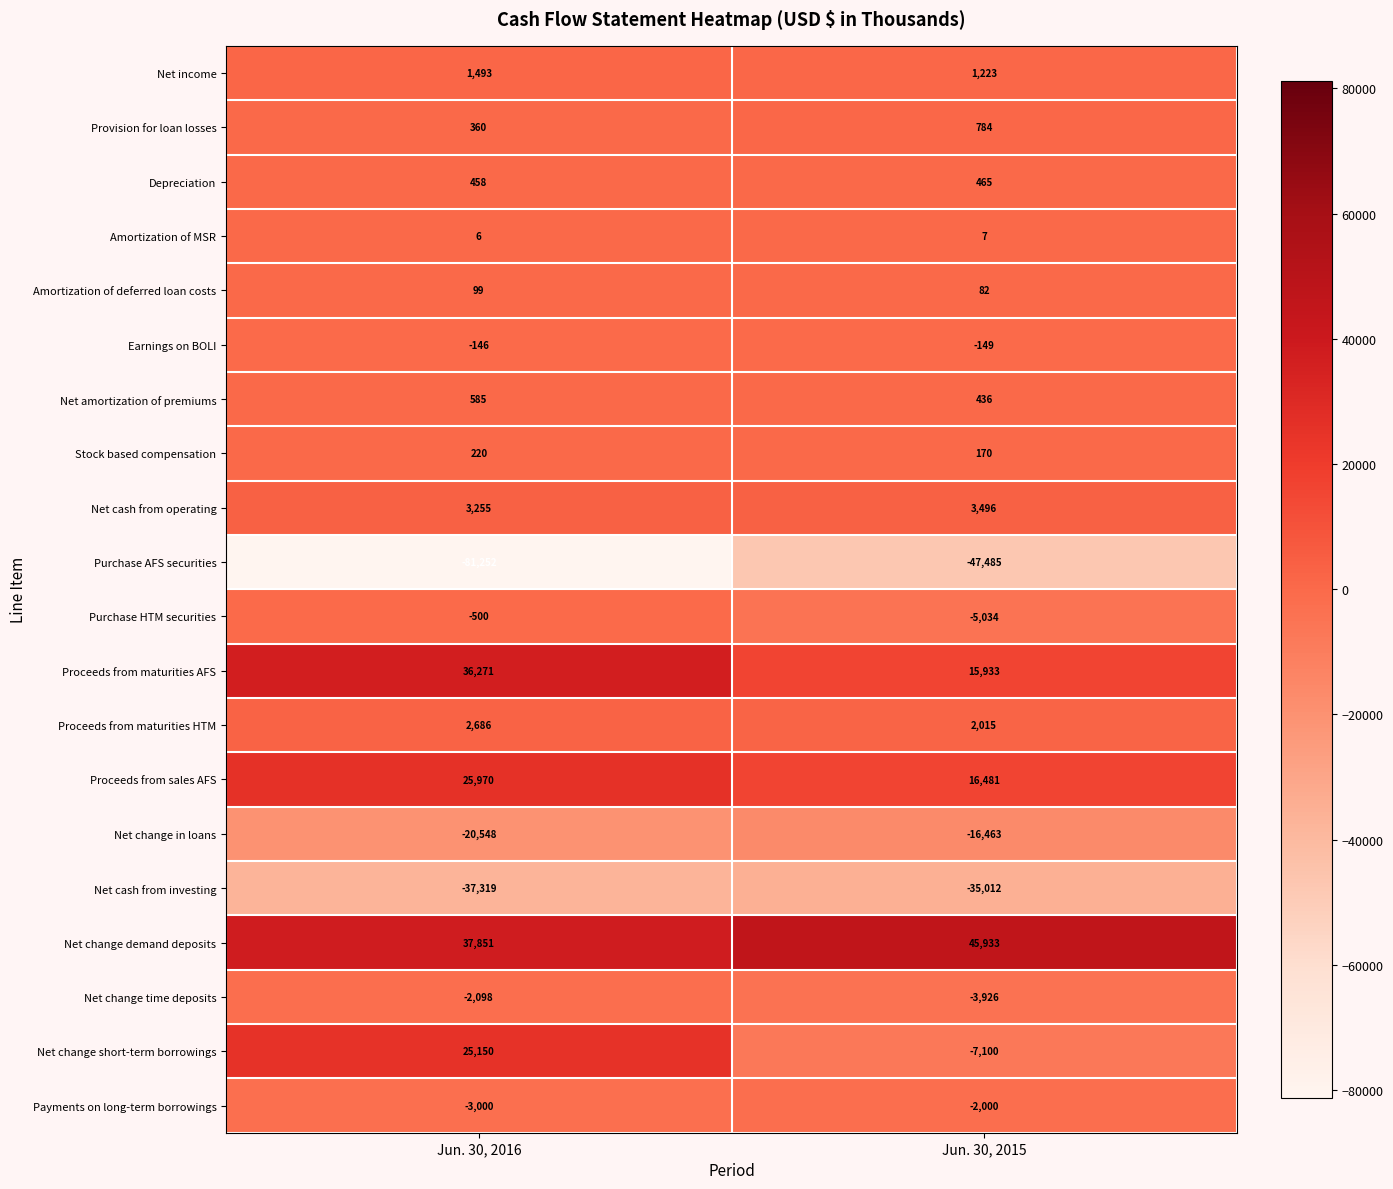

List the series in order of their peak value, highest first.

Net change demand deposits, Proceeds from maturities AFS, Proceeds from sales AFS, Net change short-term borrowings, Net cash from operating, Proceeds from maturities HTM, Net income, Provision for loan losses, Net amortization of premiums, Depreciation, Stock based compensation, Amortization of deferred loan costs, Amortization of MSR, Earnings on BOLI, Purchase HTM securities, Payments on long-term borrowings, Net change time deposits, Net change in loans, Net cash from investing, Purchase AFS securities